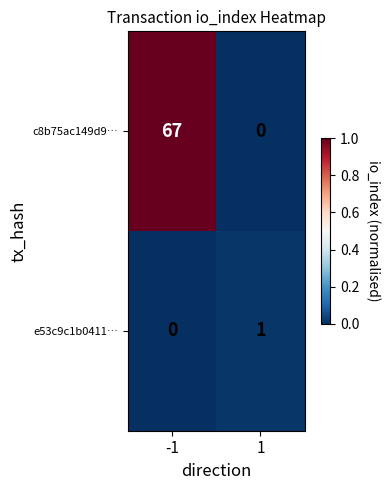

Which series has the widest spread of values?

c8b75ac149d9…